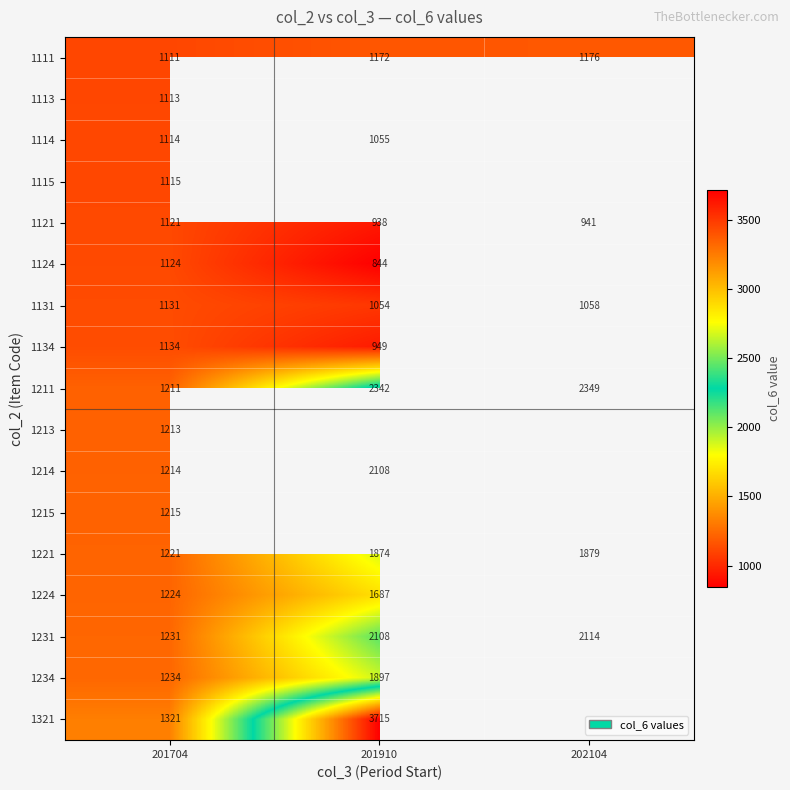

At which category is the sum across all series the highest?

201704